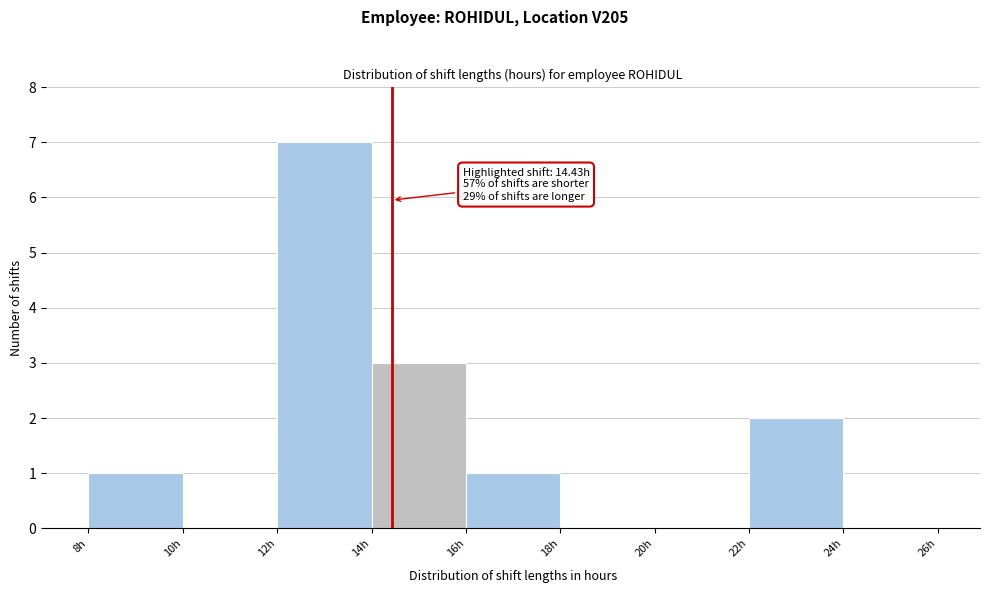

Which range on the x-axis has the tallest bar?

12 to 14